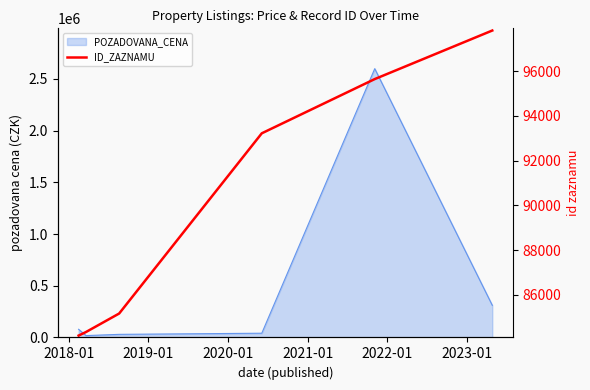

What is the minimum value shown in the chart?

84176